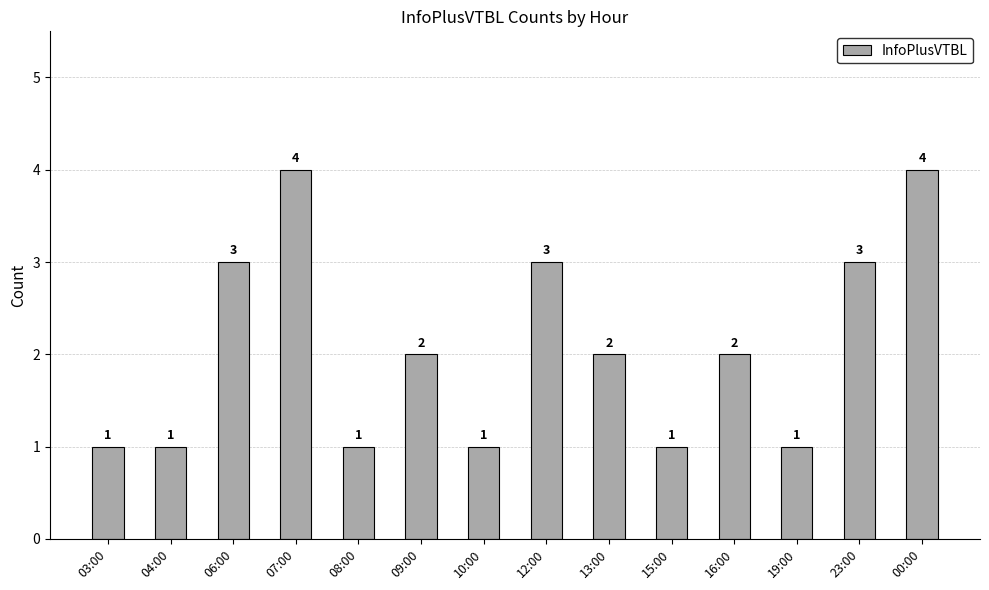

What is the maximum value shown in the chart?

4